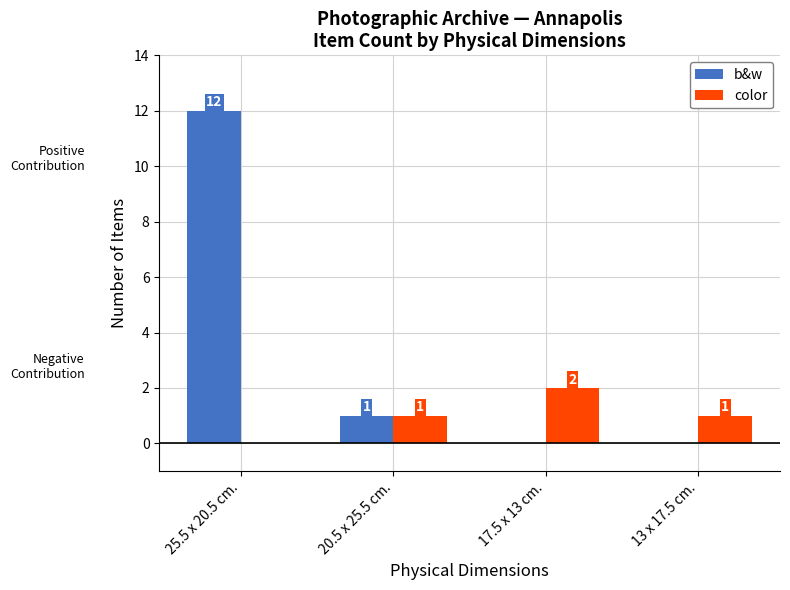

What is the greatest value displayed?

12